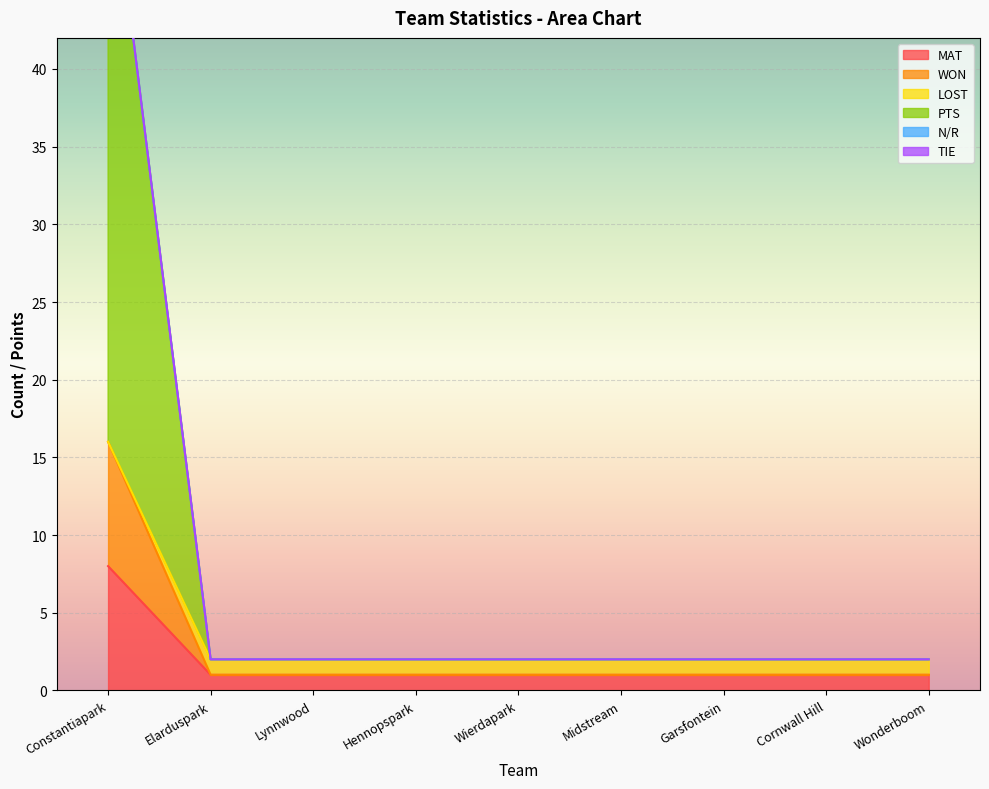

True or false: PTS and LOST intersect in this chart.

False